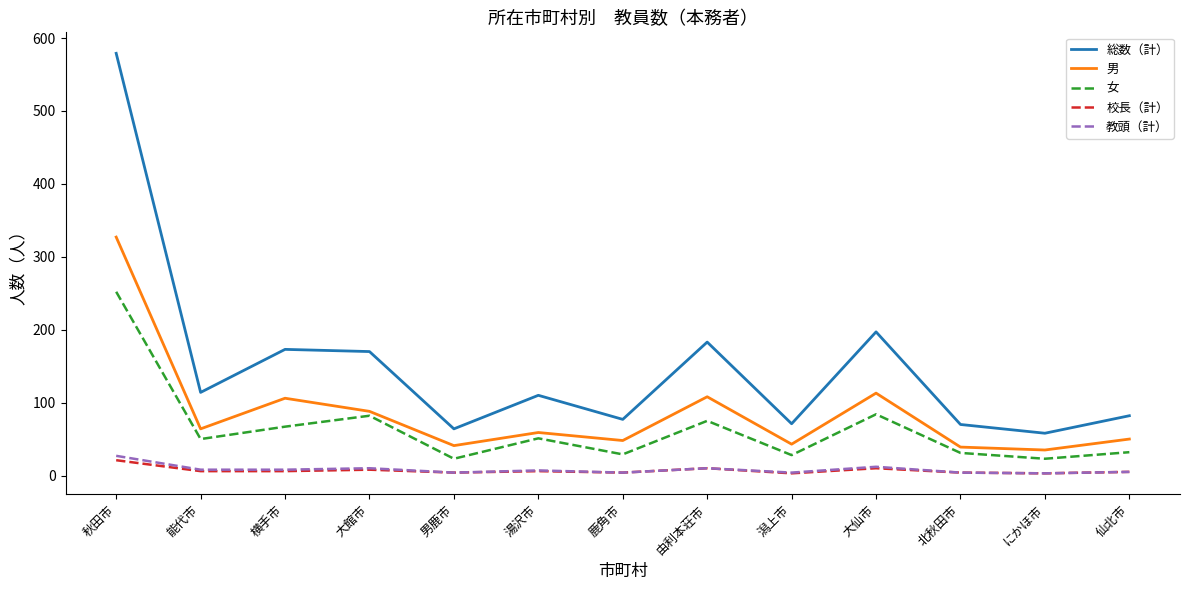

The value of 男 at 大仙市 is 200. True or false?

False